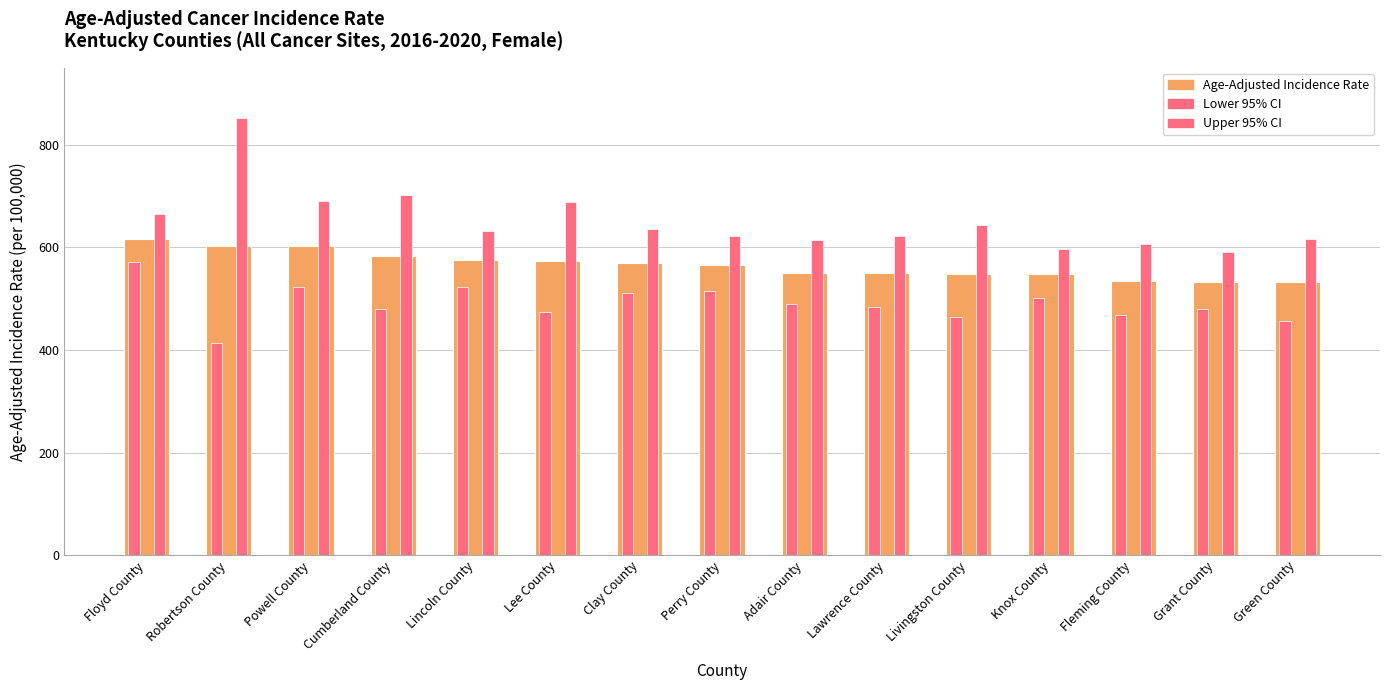

True or false: the data shows 794.4 at Lincoln County.

False